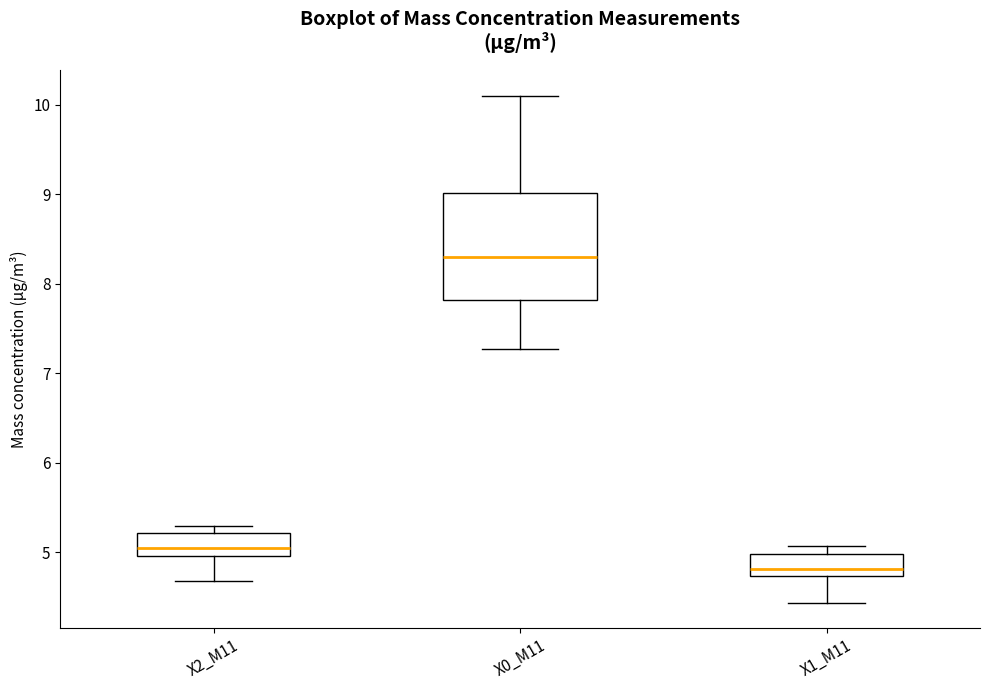

Reading left to right, read every box against the y-axis: the position of its median line, the range the box covers, and the ends of its whiskers. The values are not printed on the chart, so give them approximately, as read against the axis.

X2_M11: median 5.0 (just above the box's lower edge), box 5.0 to 5.2, whiskers 4.7 to 5.3
X0_M11: median 8.3, box 7.8 to 9.0, whiskers 7.3 to 10.1
X1_M11: median 4.8, box 4.7 to 5.0, whiskers 4.4 to 5.1